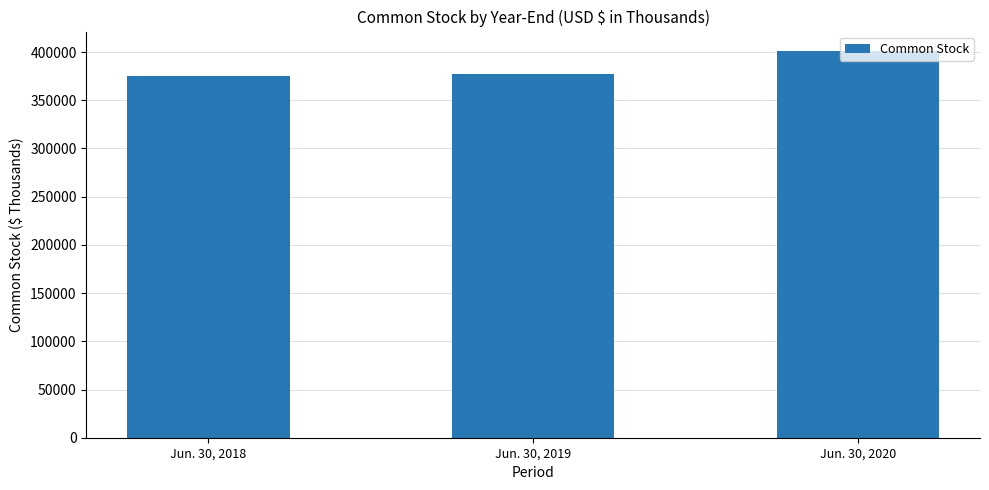

What is the minimum value shown in the chart?

375436